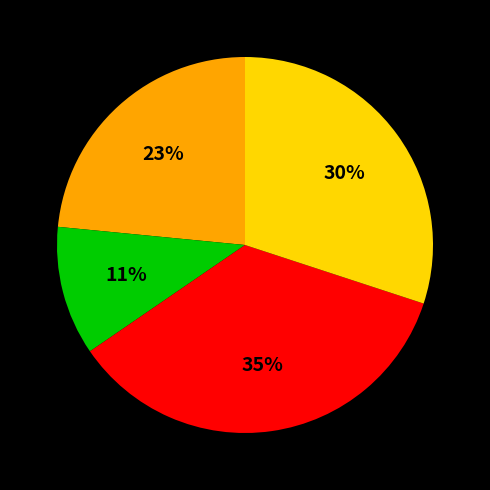

To the nearest percent, what is the difference between the largest and smallest slice percentages?

24%